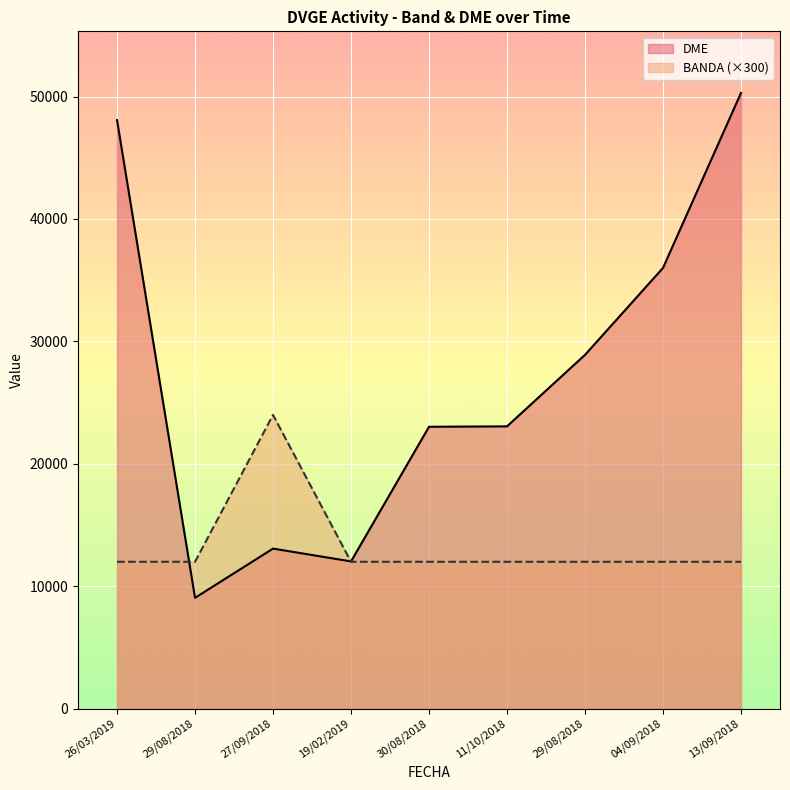

What is the label of the 7th point from the right?

27/09/2018